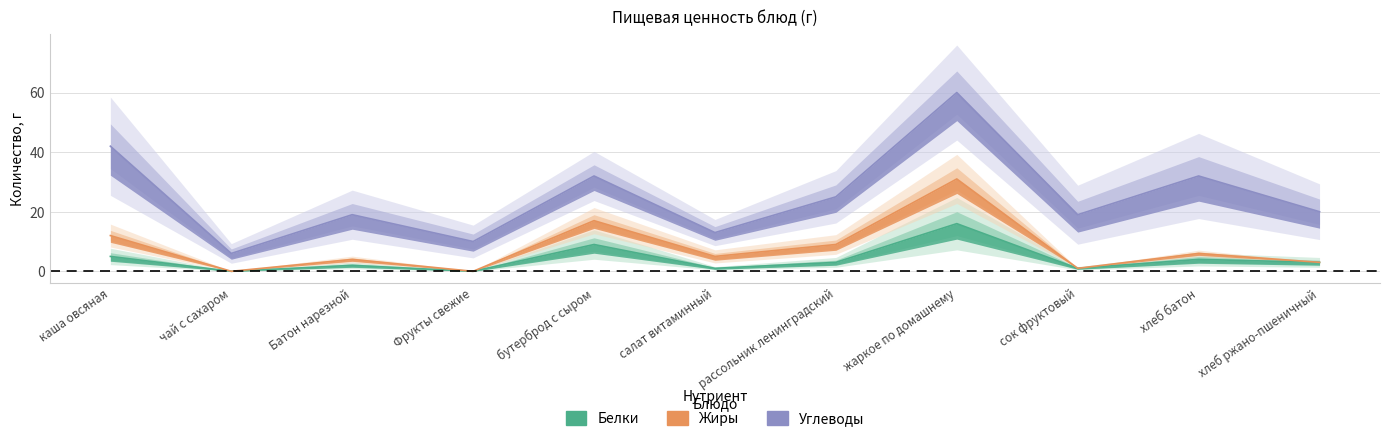

True or false: Белки and Углеводы cross at least once.

False